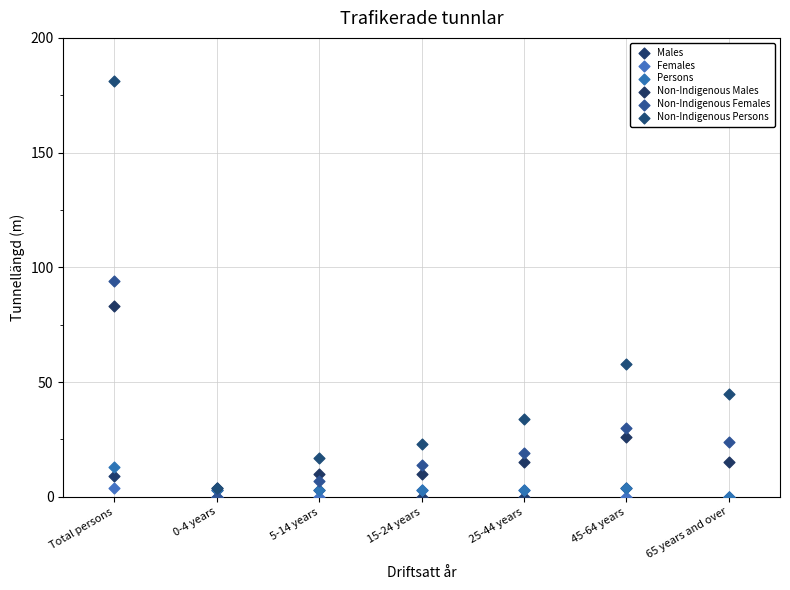

Across all series, what Y value is closest to 90?

94